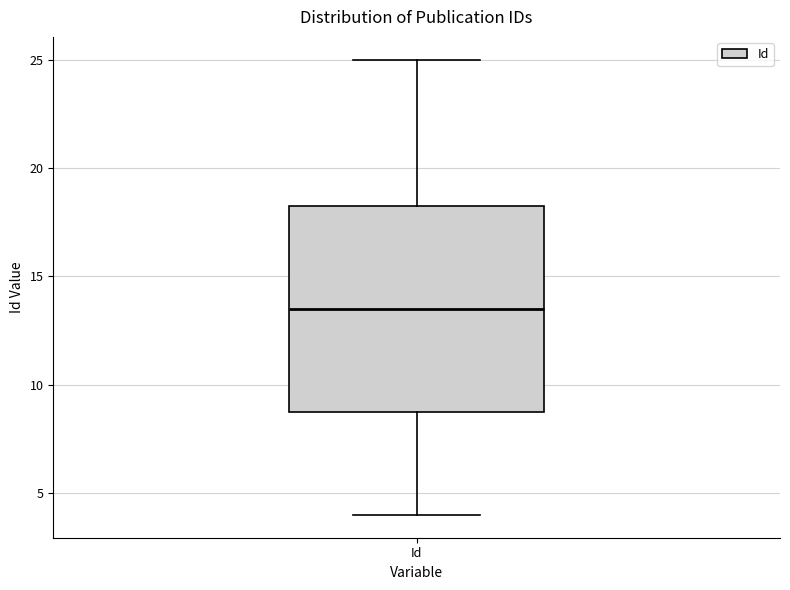

Read this box plot against the y-axis: the position of the median line, the range covered by the box, and the ends of both whiskers. The values are not printed on the chart, so give them approximately, as read against the axis.

median 13.5, box 9.0 to 18.5, whiskers 4.0 to 25.0